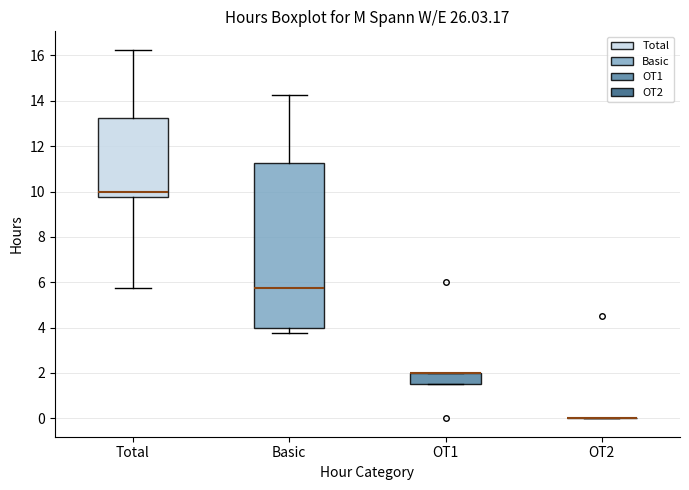

Reading left to right, read every box against the y-axis: the position of its median line, the range the box covers, and the ends of its whiskers. The values are not printed on the chart, so give them approximately, as read against the axis.

Total: median 10.0, box 9.8 to 13.2, whiskers 5.8 to 16.2
Basic: median 5.8, box 4.0 to 11.2, whiskers 3.8 to 14.2
OT1: median 2.0 (drawn on the box's upper edge), box 1.6 to 2.0, whiskers 1.6 to 2.0
OT2: box collapsed to a line at 0.0, whiskers 0.0 to 0.0